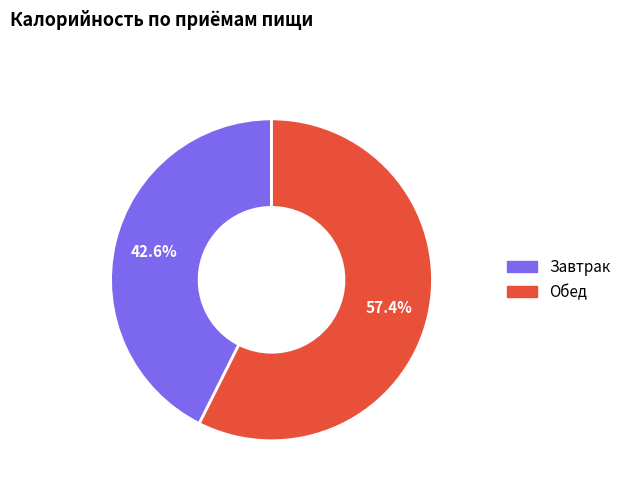

Between Завтрак and Обед, which is larger?

Обед